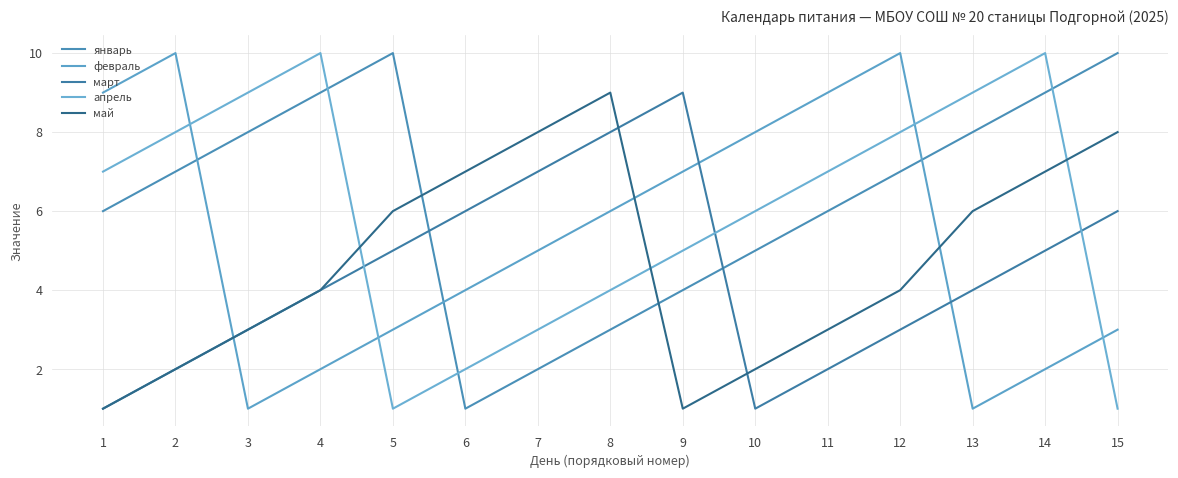

Is it true that январь equals 6 at 15?

False